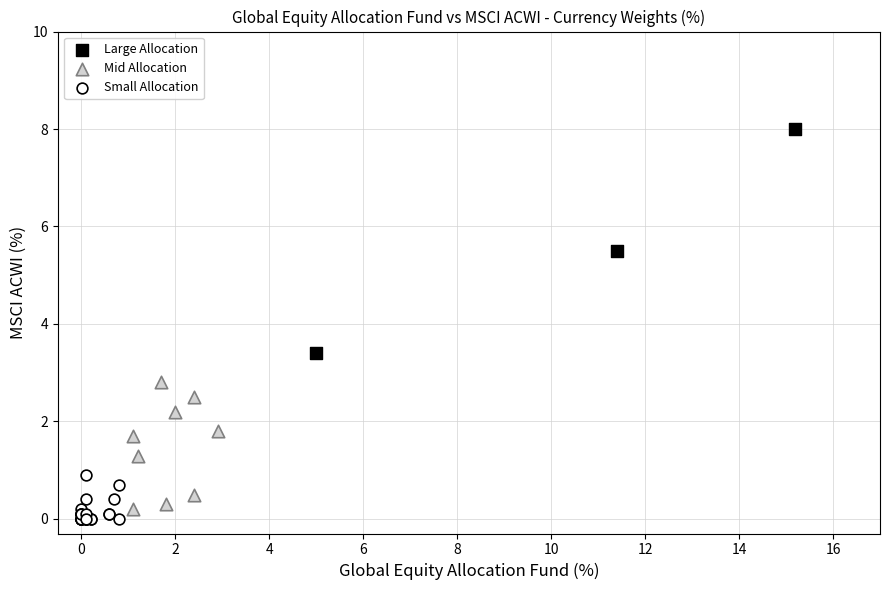

Which series has the widest spread of Y values?

Large Allocation